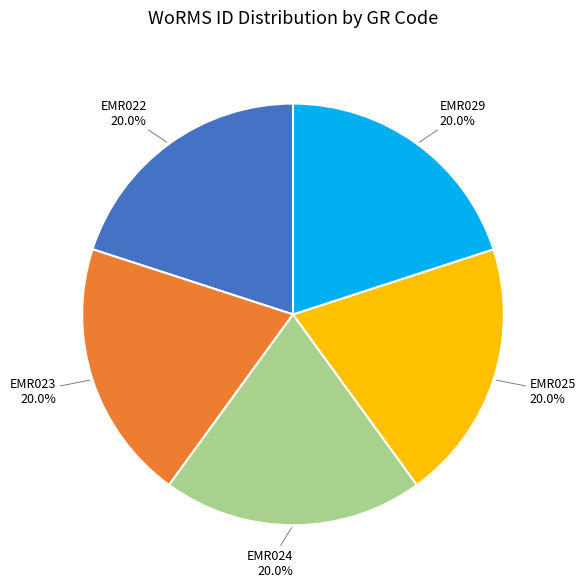

True or false: EMR024 accounts for 13% of the total.

False